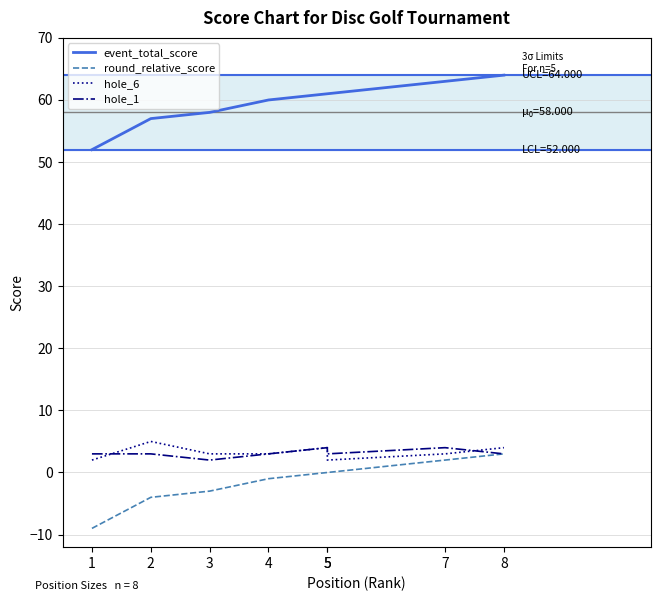

What is the difference between the maximum and second lowest values in the round_relative_score series?

7